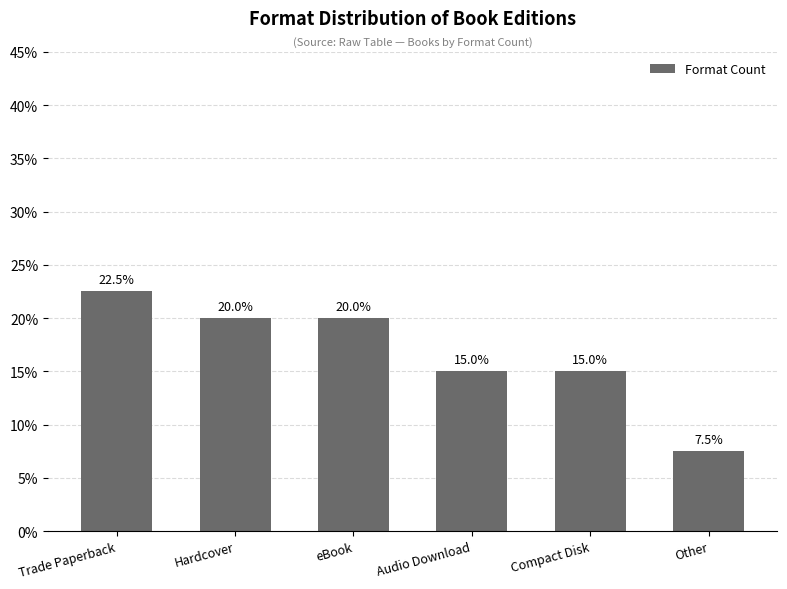

What is the smallest value displayed?

0.1